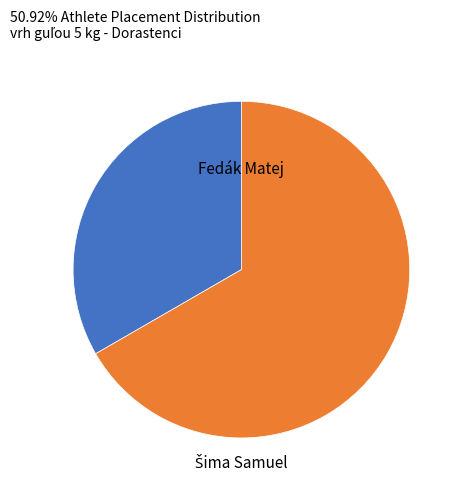

What is the smallest slice in the pie chart?

Fedák Matej